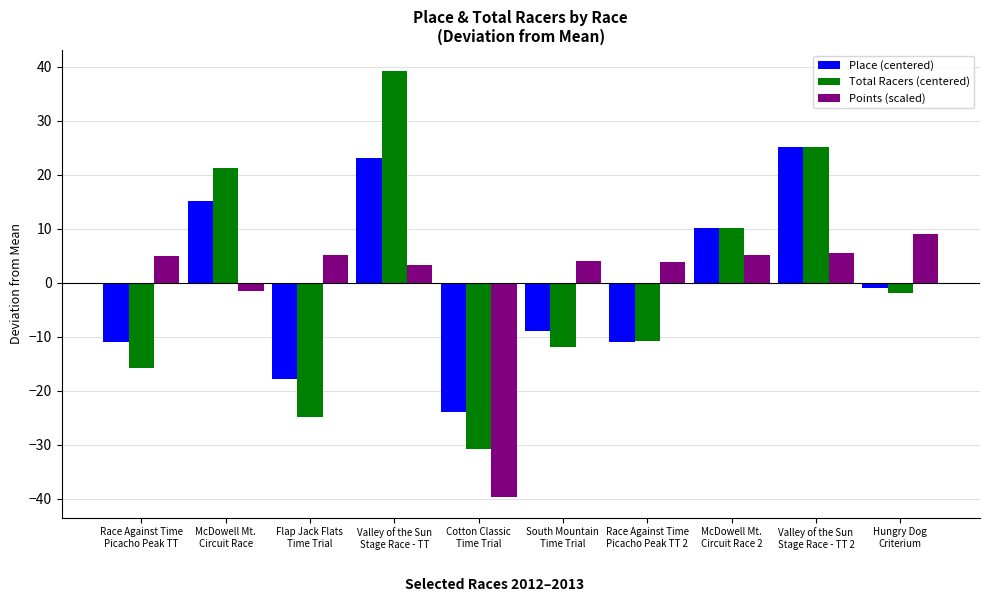

What is the difference between the maximum and minimum values in the Total Racers (centered) series?

70.0